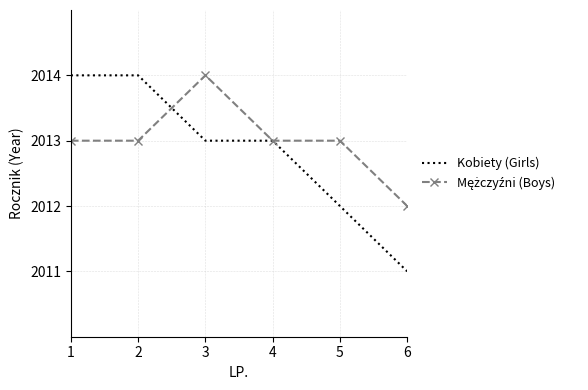

Which series changed the most between 2 and 6?

Kobiety (Girls)